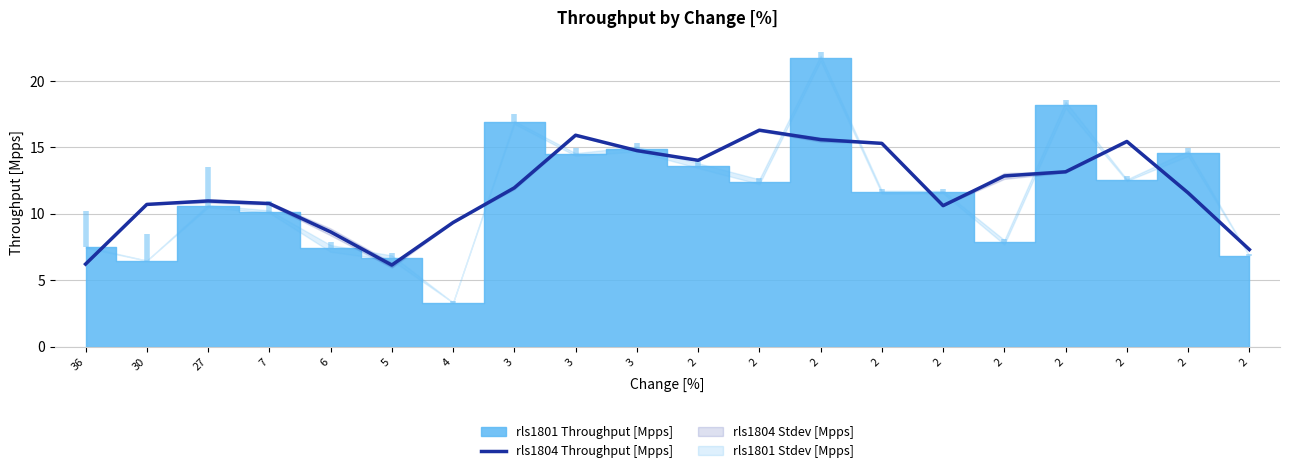

How many lines are shown in the chart?

1